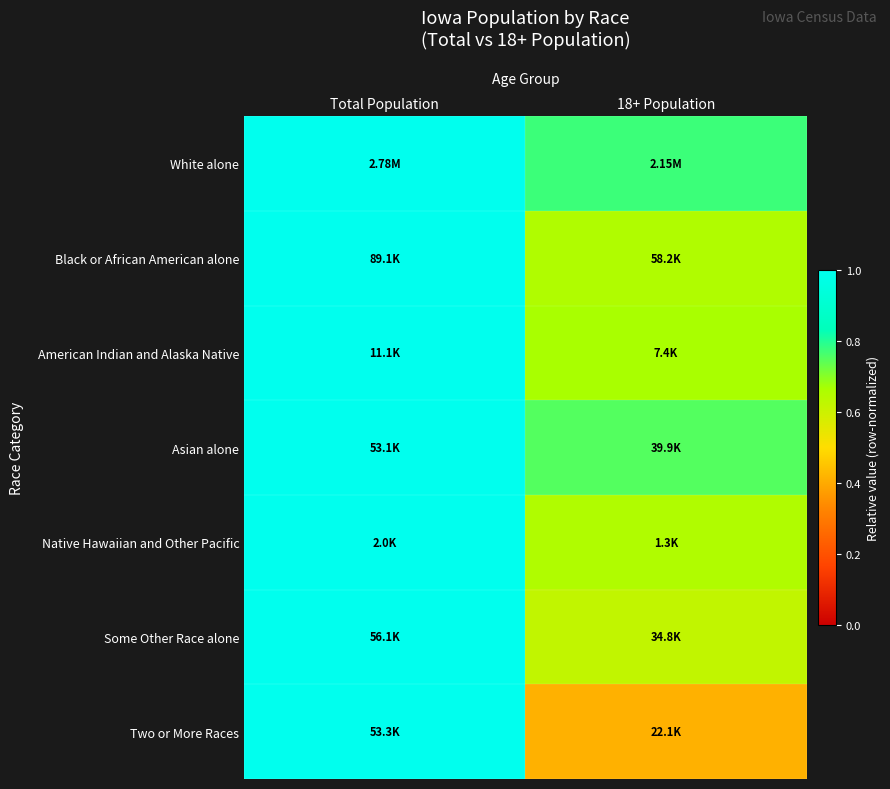

Count the number of categories in the chart.

2